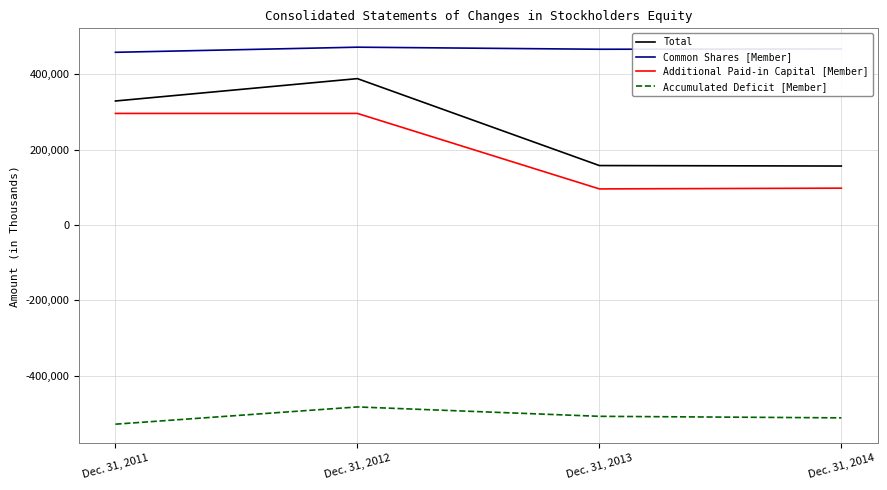

What is the minimum value for Total?

156512